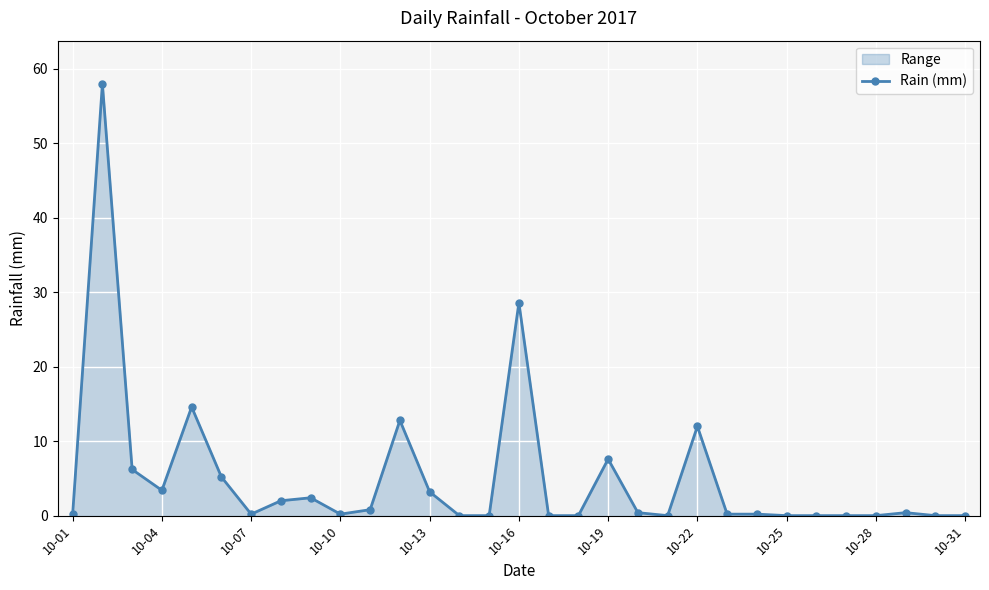

At which label is the value closest to 29?

10-16